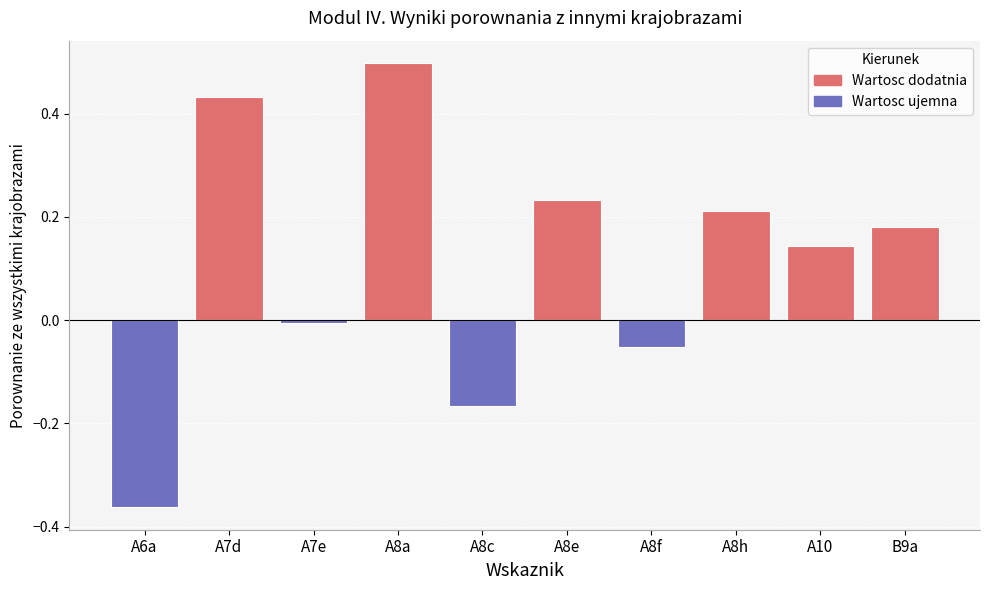

What position from the right is A7e?

8